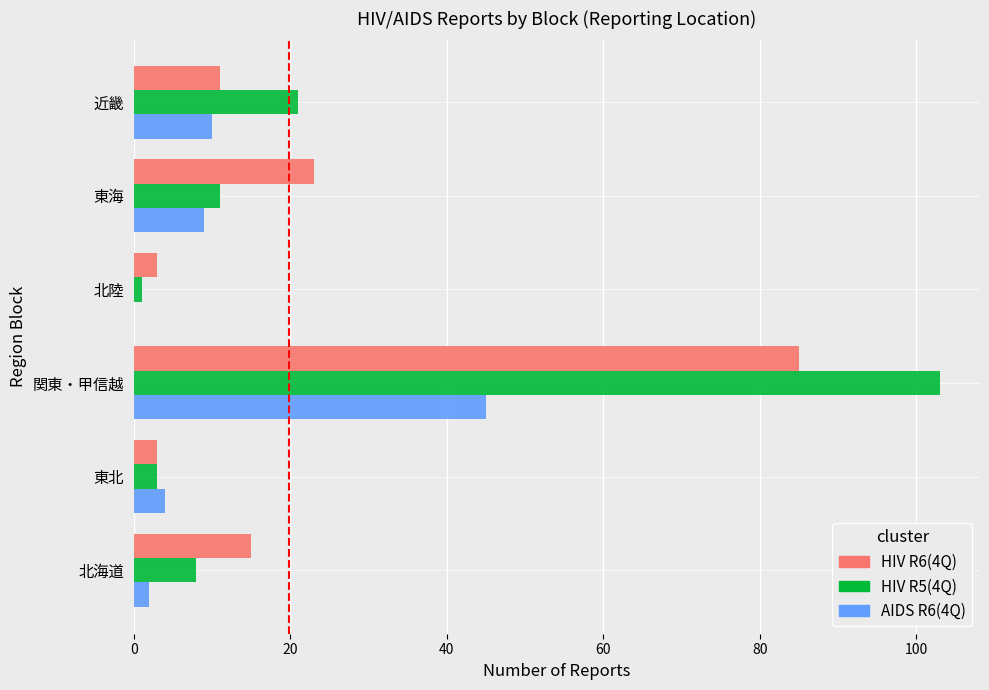

Which series changed the most between 関東・甲信越 and 近畿?

HIV R5(4Q)